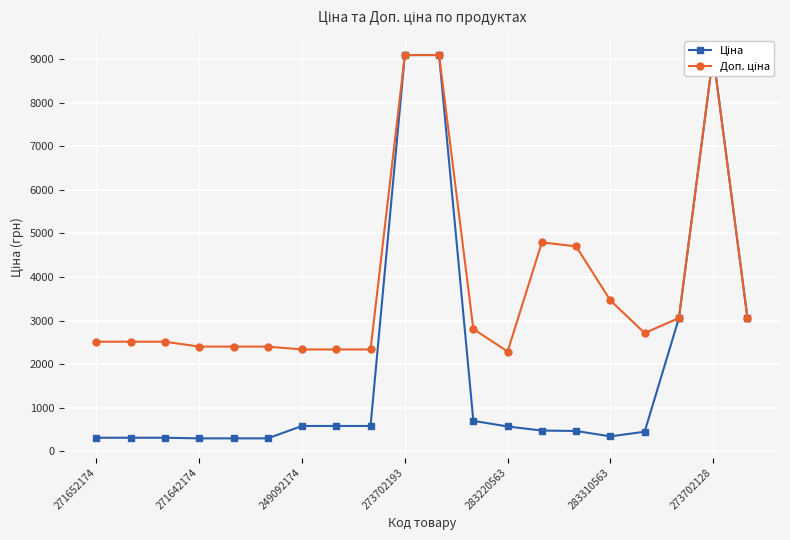

Reading right to left, extract all data points from this chart.

Ціна: 3059.7	9092.0	3059.7	452.7	346.3	470.3	479.6	573.2	701.9	9092.0	9092.0	584.9	584.9	584.9	300.6	300.6	300.6	314.7	314.7	314.7
Доп. ціна: 3060.0	9092.0	3060.0	2716.4	3462.7	4702.8	4796.4	2292.9	2807.6	9092.0	9092.0	2339.7	2339.7	2339.7	2405.2	2405.2	2405.2	2517.5	2517.5	2517.5